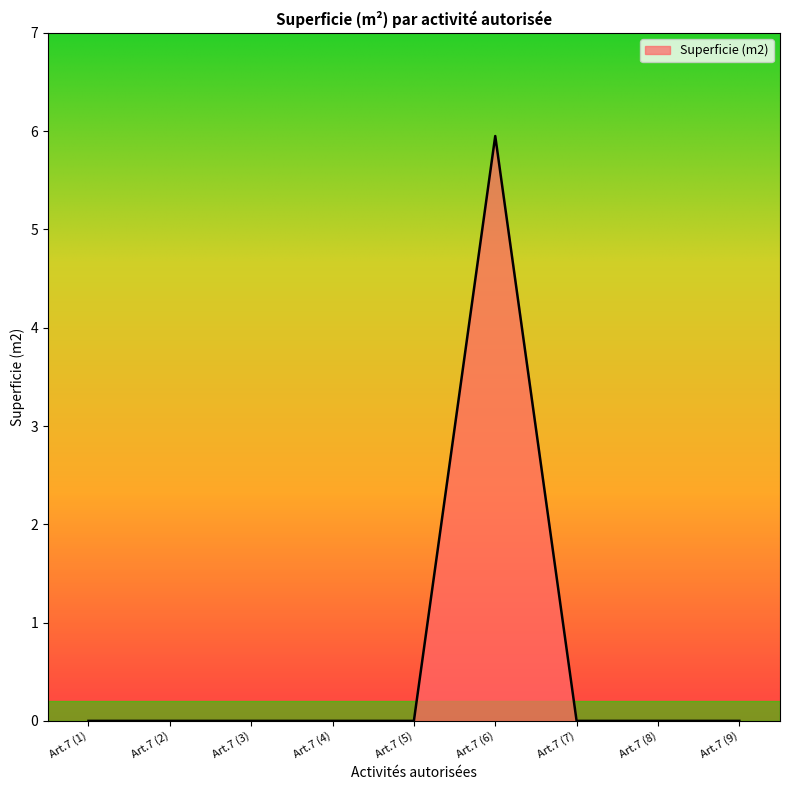

How many lines are shown in the chart?

1